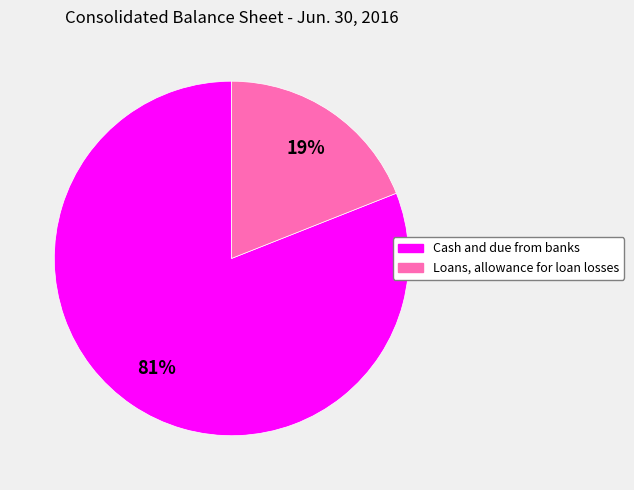

Do Loans, allowance for loan losses and Cash and due from banks together represent more than half of the pie?

Yes